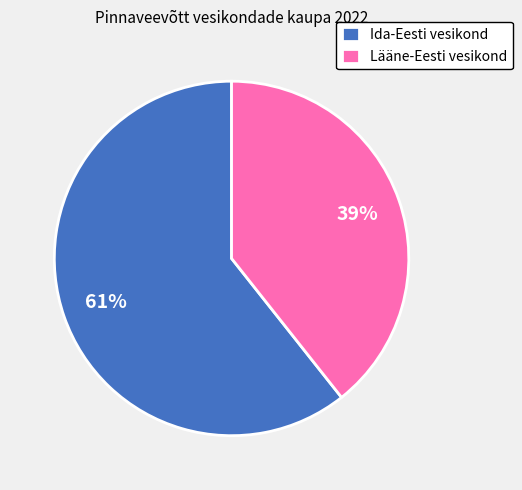

To the nearest percent, what percentage of the pie is Lääne-Eesti vesikond?

39%